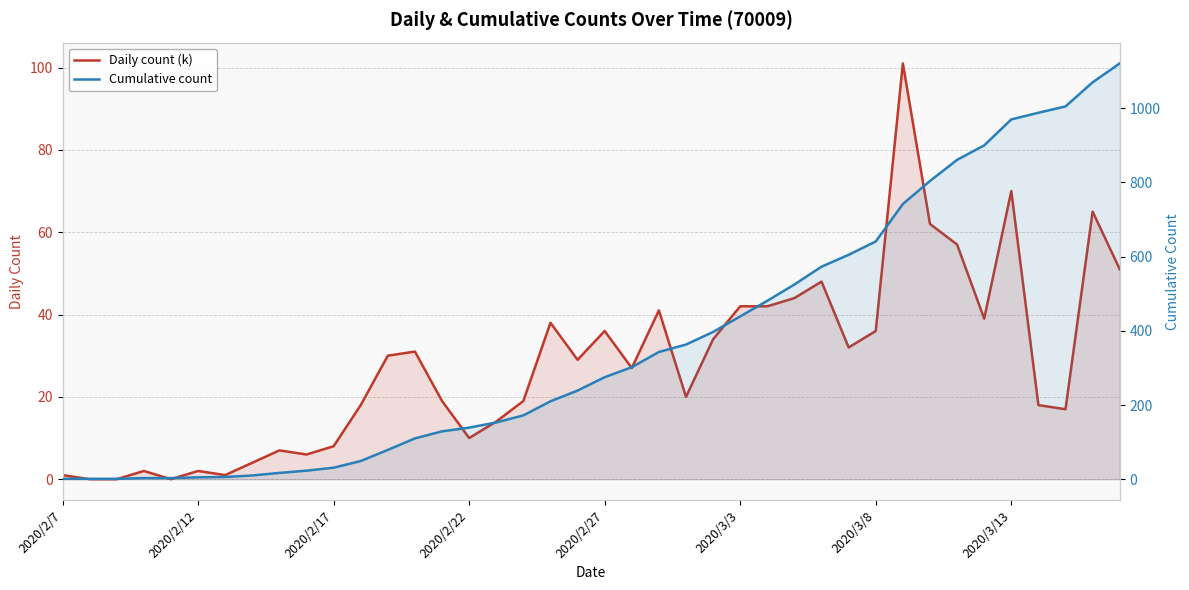

Which has a higher value, 15 or 11?

11